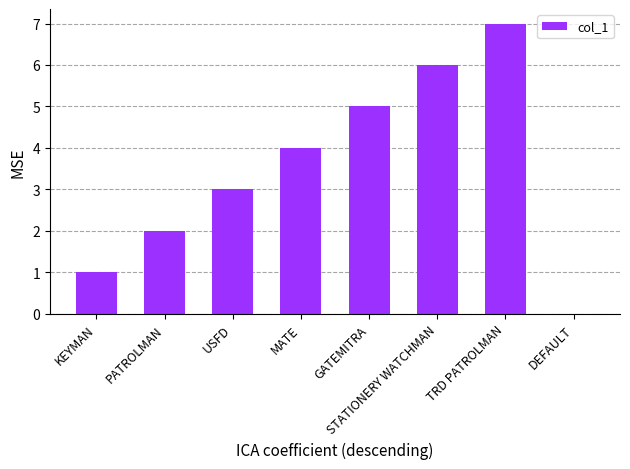

How many series are shown in this chart?

1